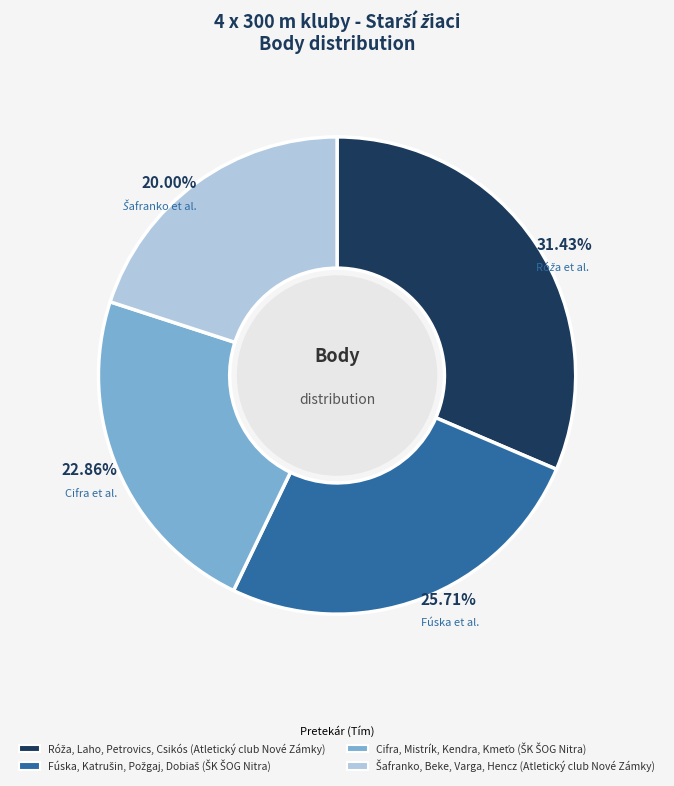

To the nearest percent, what is the difference between the largest and smallest slice percentages?

11%